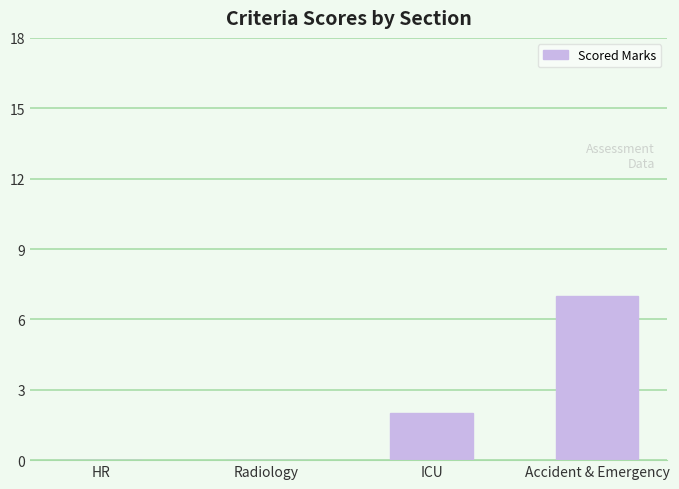

Which label corresponds to the largest value in the chart?

Accident & Emergency